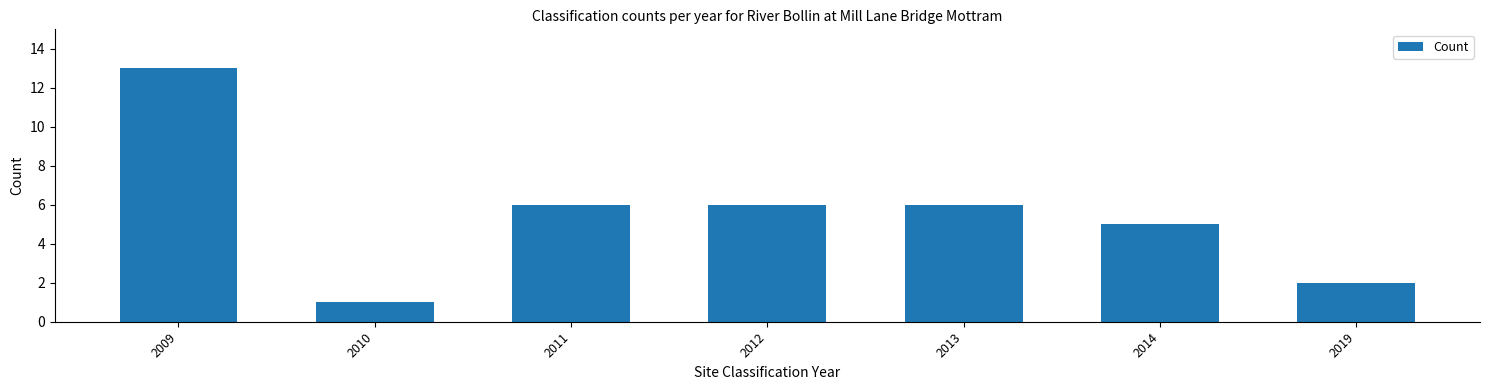

Approximately how many times larger is the value at 2012 compared to 2014?

1.2